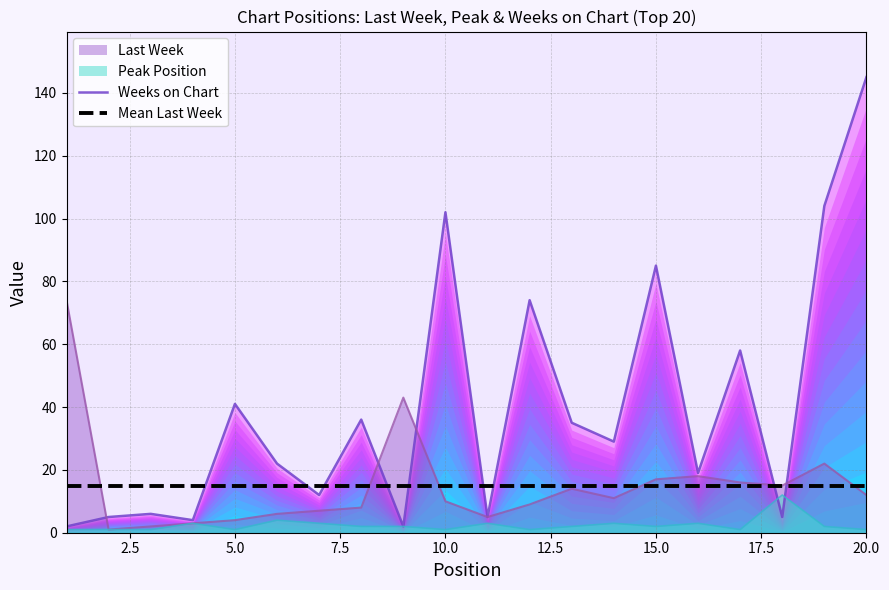

The Last Week series shows 26.9 at 15.0. True or false?

False